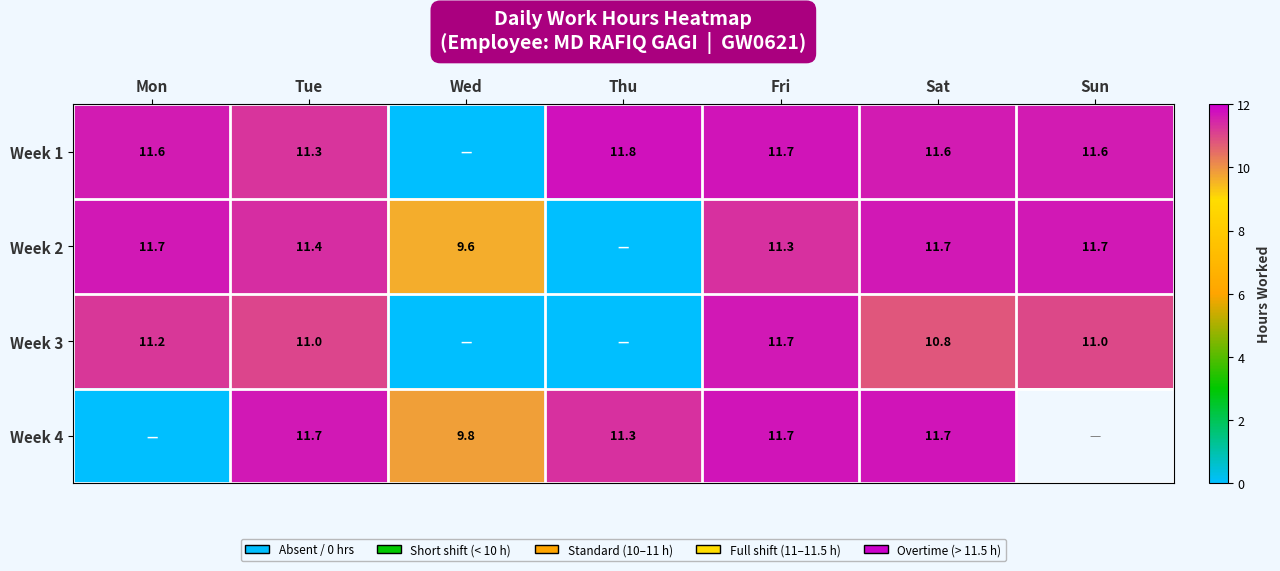

Count the number of categories in the chart.

7